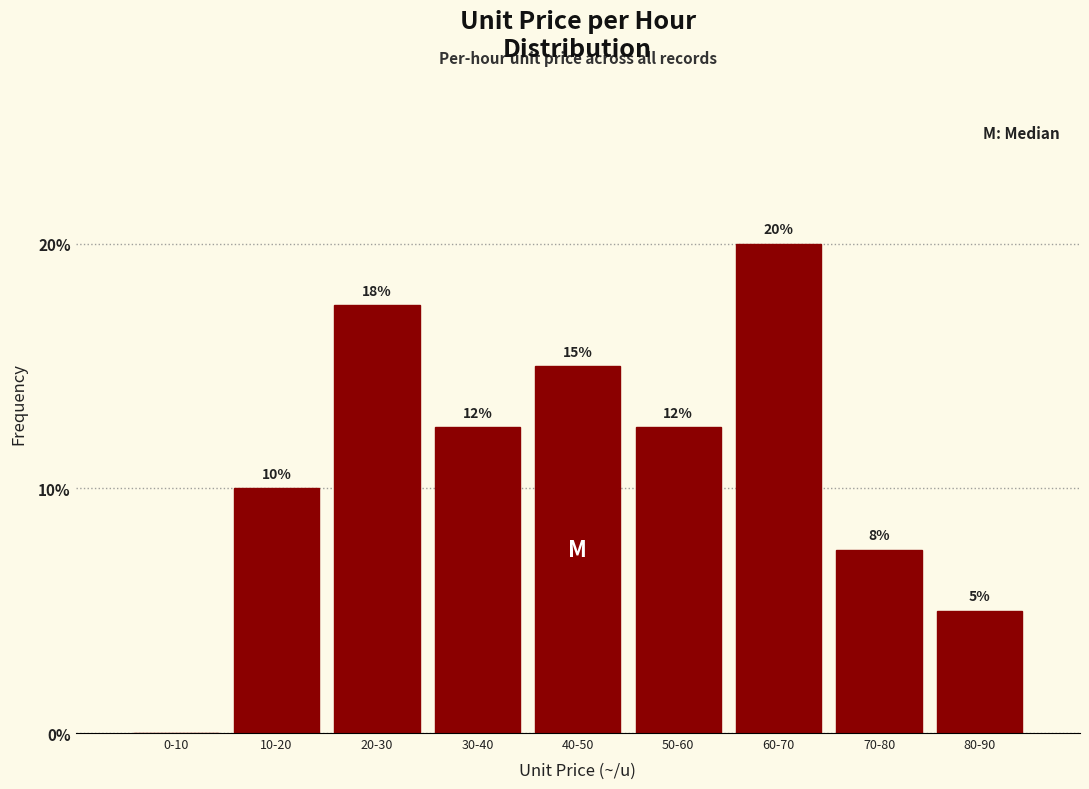

What is the sum of all values?

100.0